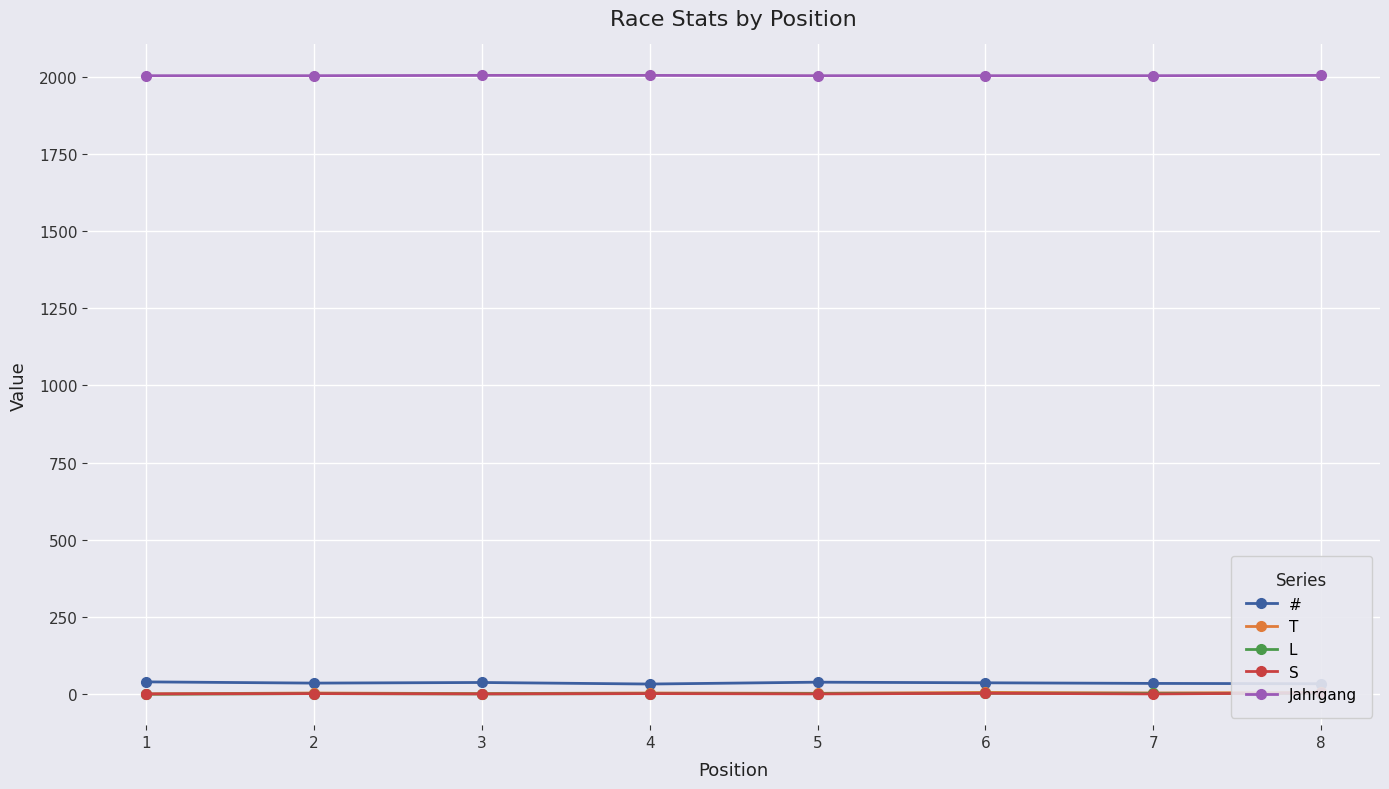

What are all the series names shown in the legend?

#, T, L, S, Jahrgang